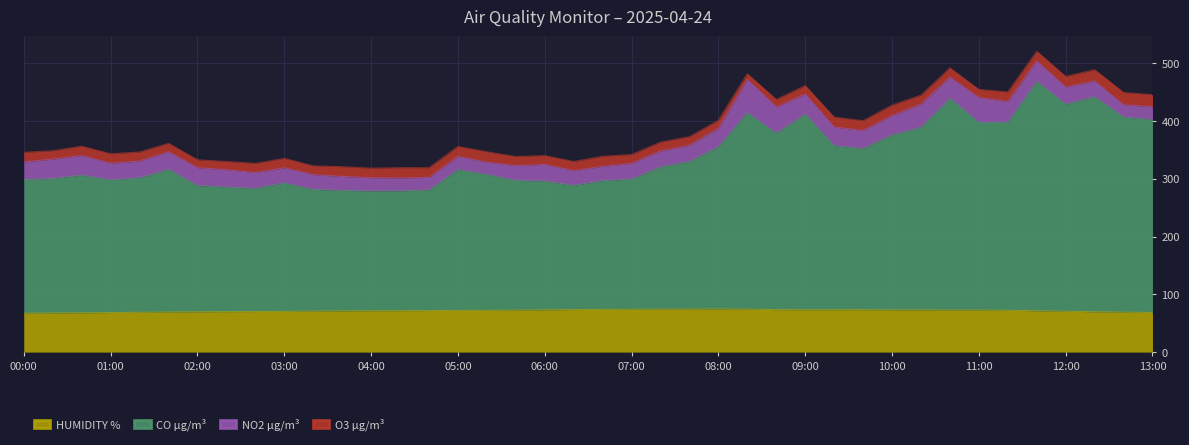

What is the maximum value for HUMIDITY %?

74.6